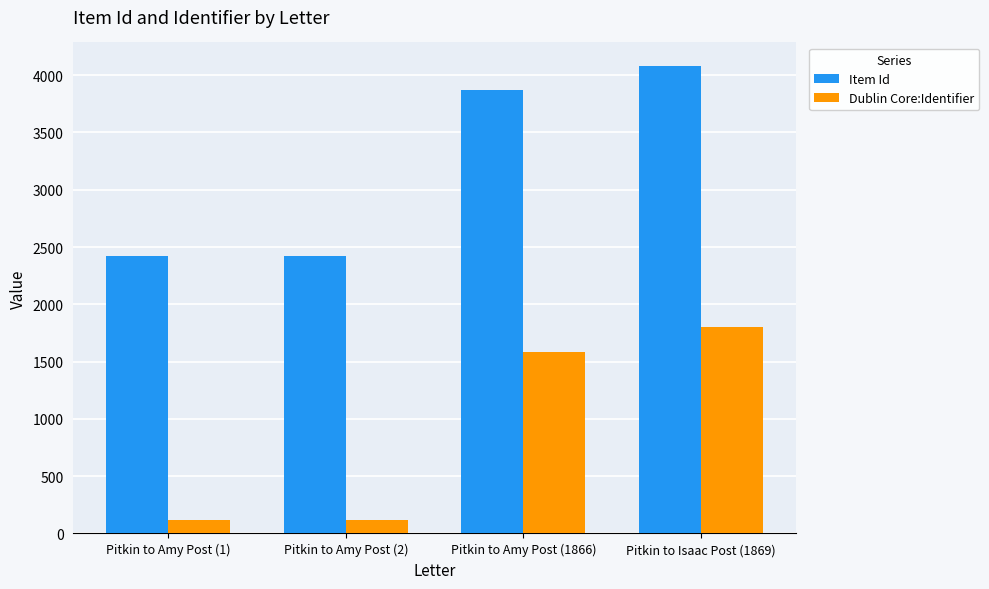

Which series has the largest total across all categories?

Item Id